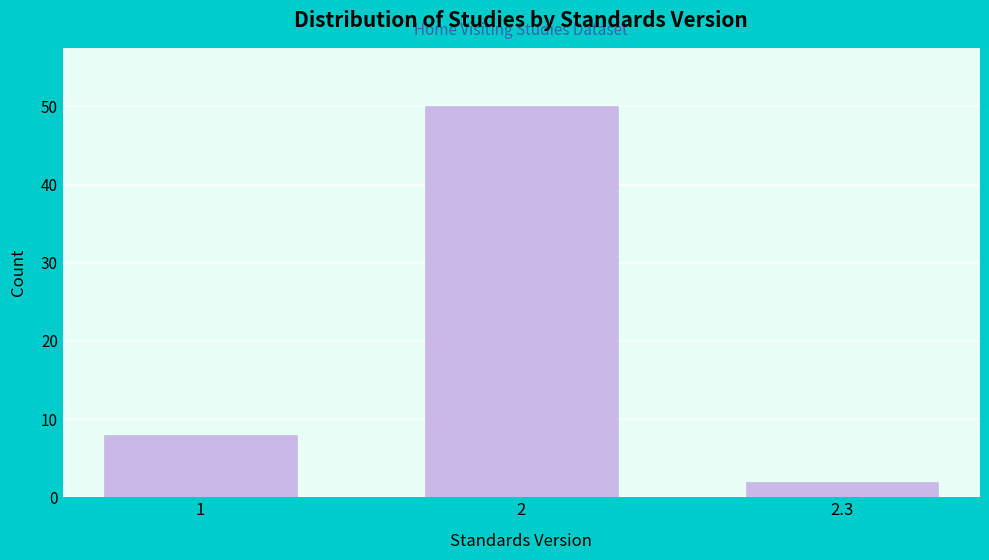

Reading left to right, what are all the values shown in this chart?

8	50	2